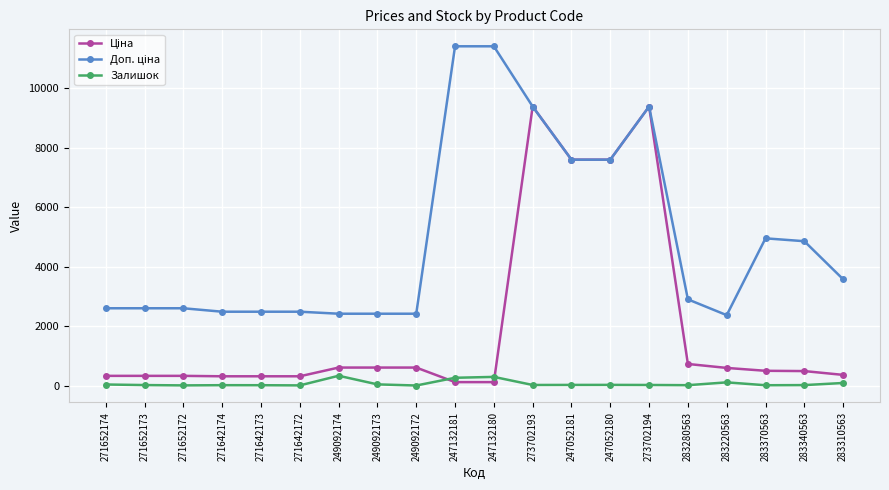

At how many categories does at least one series exceed 5943?

6